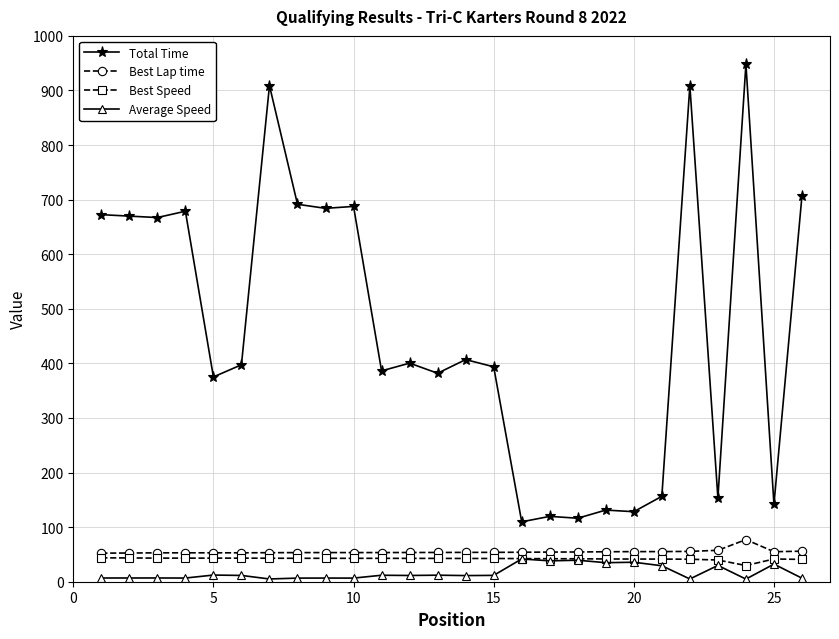

Which series has the largest range (max minus min)?

Total Time